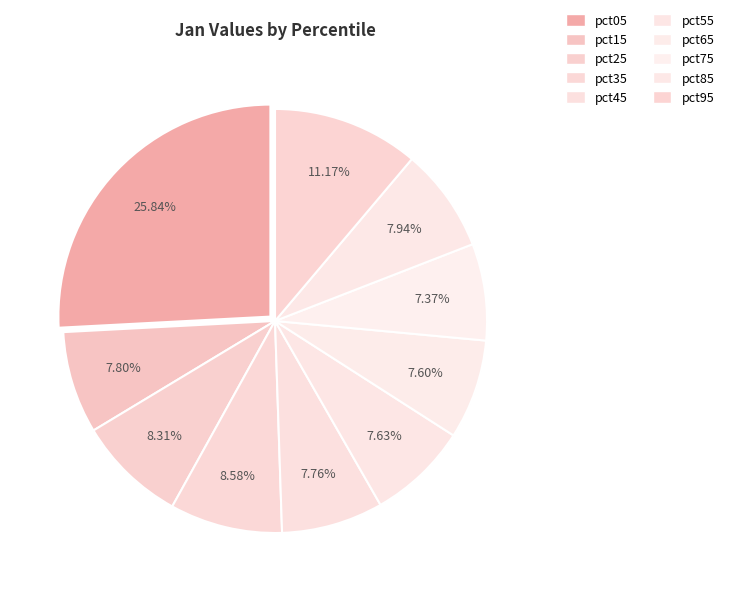

How many slices are in this pie chart?

10